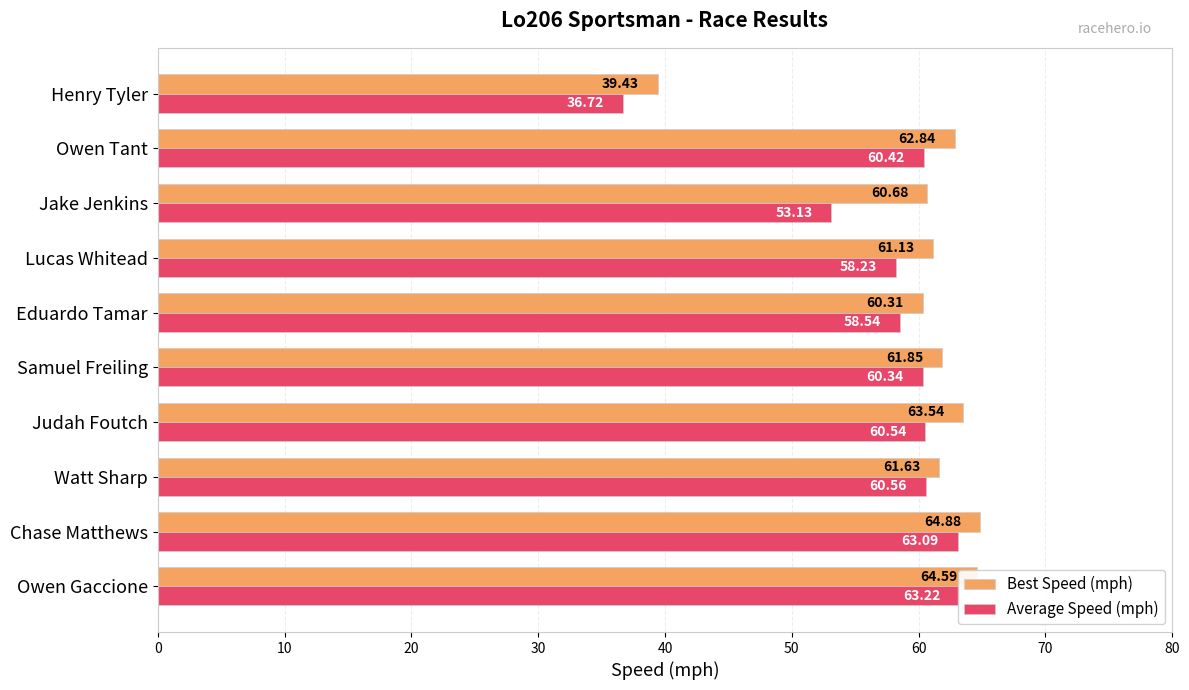

Reading right to left, what are all the values shown in this chart?

Best Speed (mph): 39.4	62.8	60.7	61.1	60.3	61.9	63.5	61.6	64.9	64.6
Average Speed (mph): 36.7	60.4	53.1	58.2	58.5	60.3	60.5	60.6	63.1	63.2